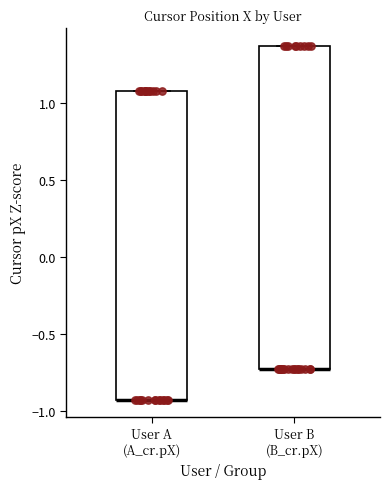

Reading left to right, transcribe this box plot: for each box, give where its median line is, the range the box spans, and where its two whiskers end, as read against the y-axis. The values are not printed on the chart, so give them approximately, as read against the axis.

User A (A_cr.pX): median -0.95 (drawn on the box's lower edge), box -0.95 to 1.10, whiskers -0.95 to 1.10
User B (B_cr.pX): median -0.75 (drawn on the box's lower edge), box -0.75 to 1.35, whiskers -0.75 to 1.35